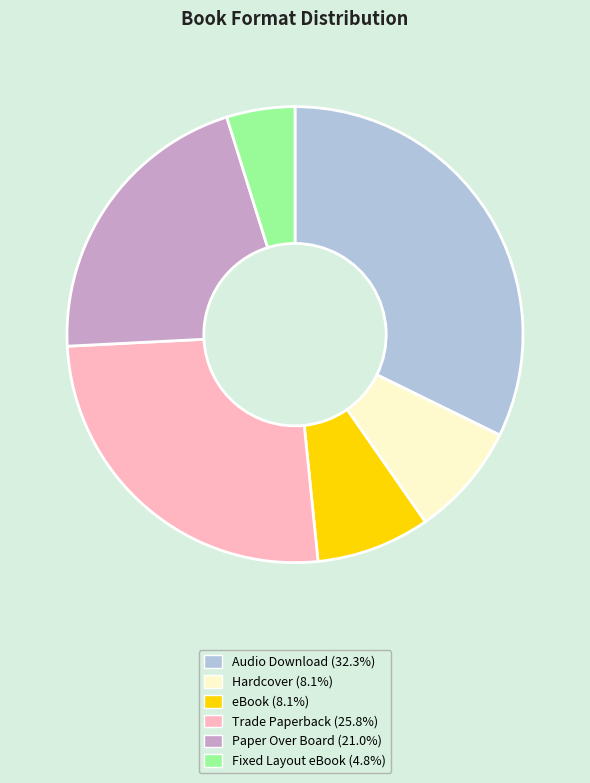

The Fixed Layout eBook slice represents 5% of the pie. True or false?

True